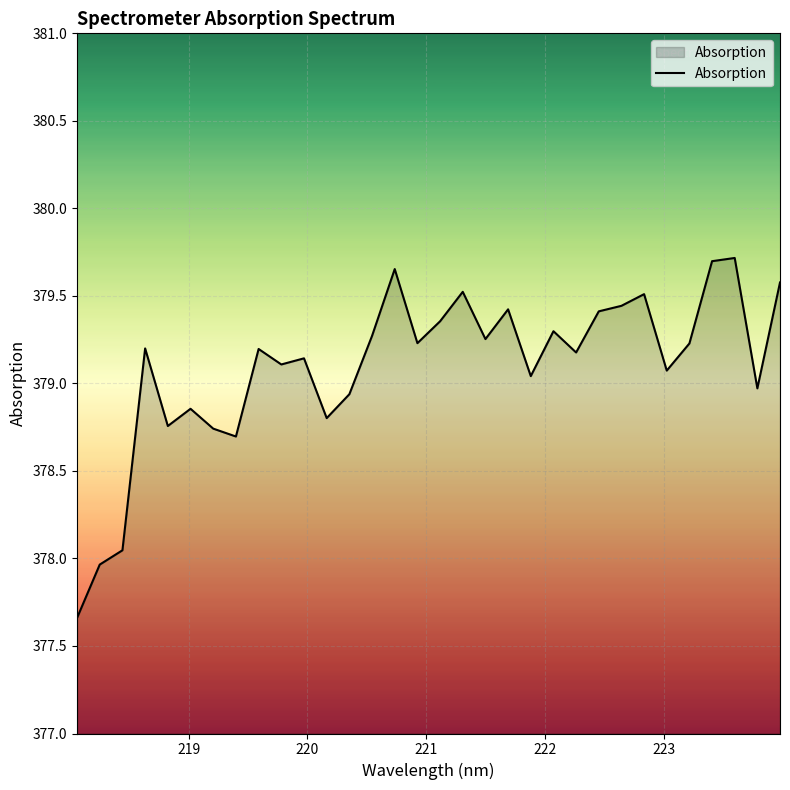

What is the difference between the maximum and minimum values?

2.1